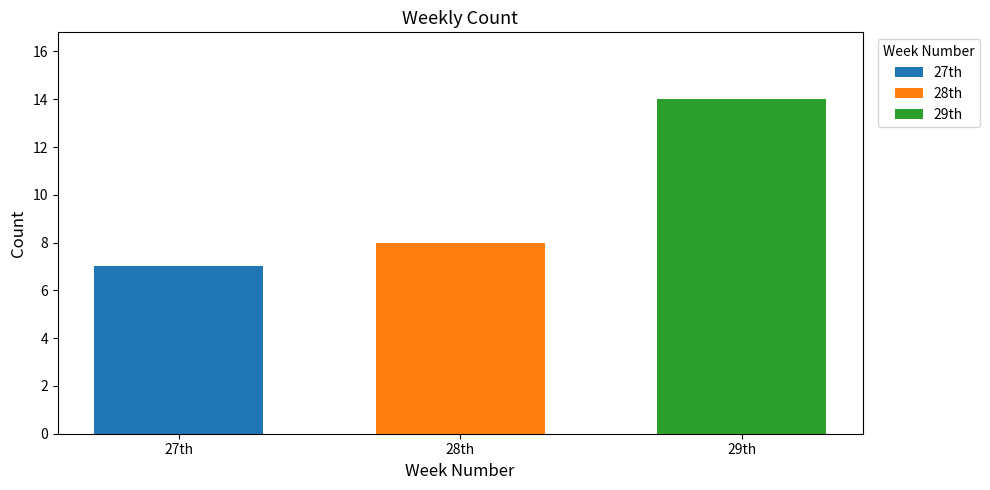

Are the bars grouped side by side (vs. stacked)?

Yes